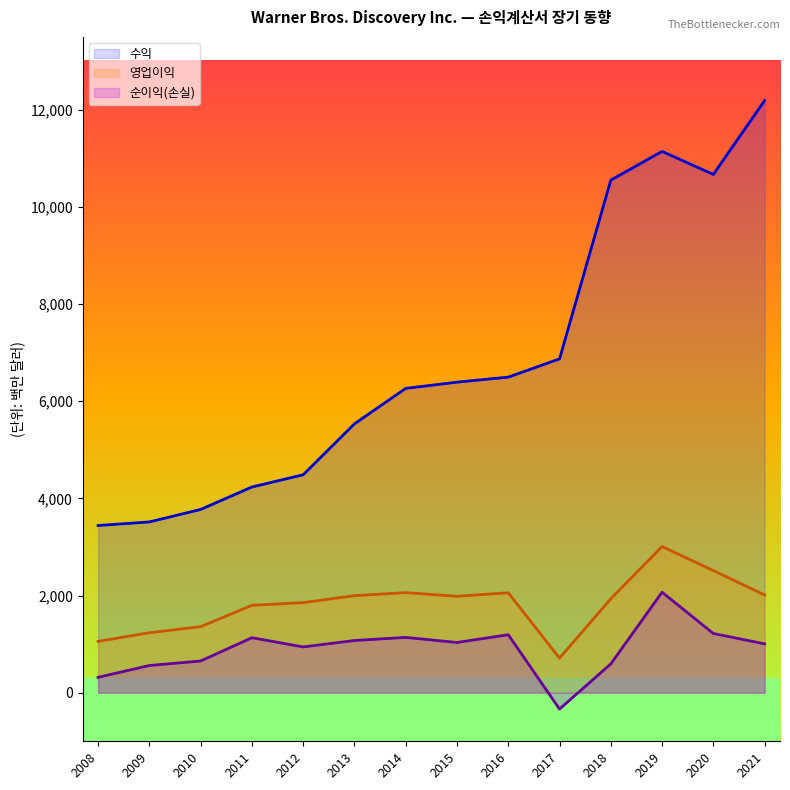

Is it true that 순이익(손실) equals 1194 at 2016?

True